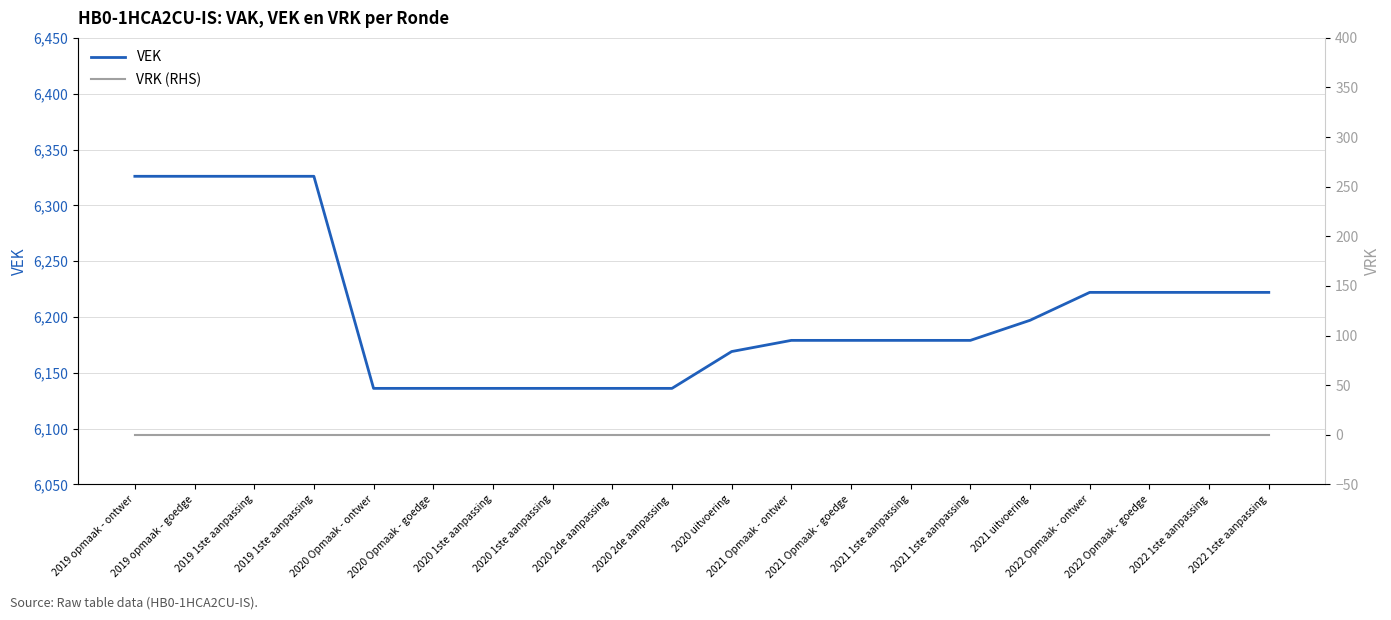

Which series has the largest total across all categories?

VEK